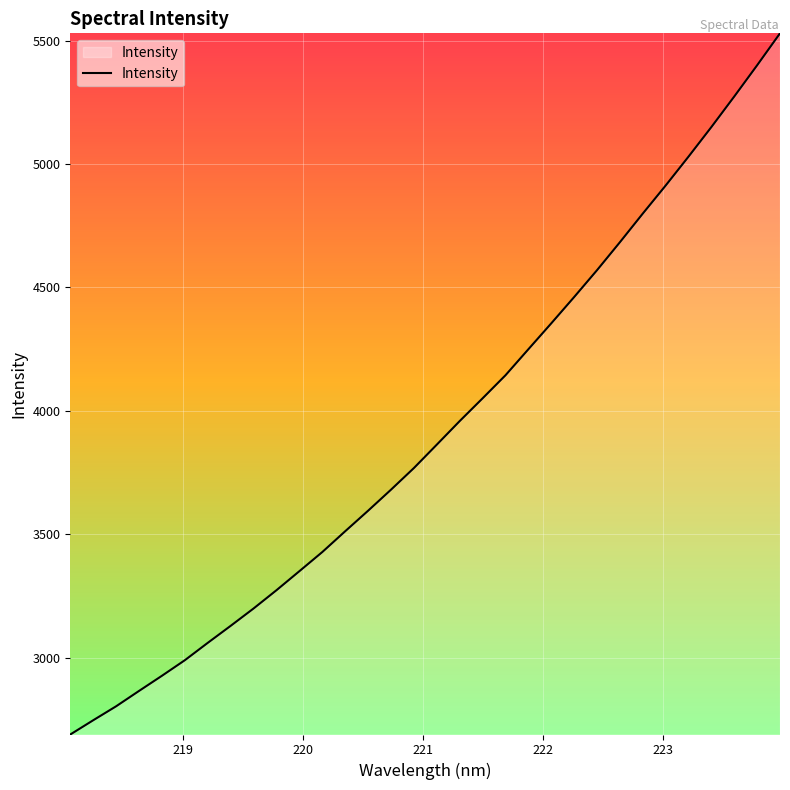

What is the maximum value shown in the chart?

5529.4